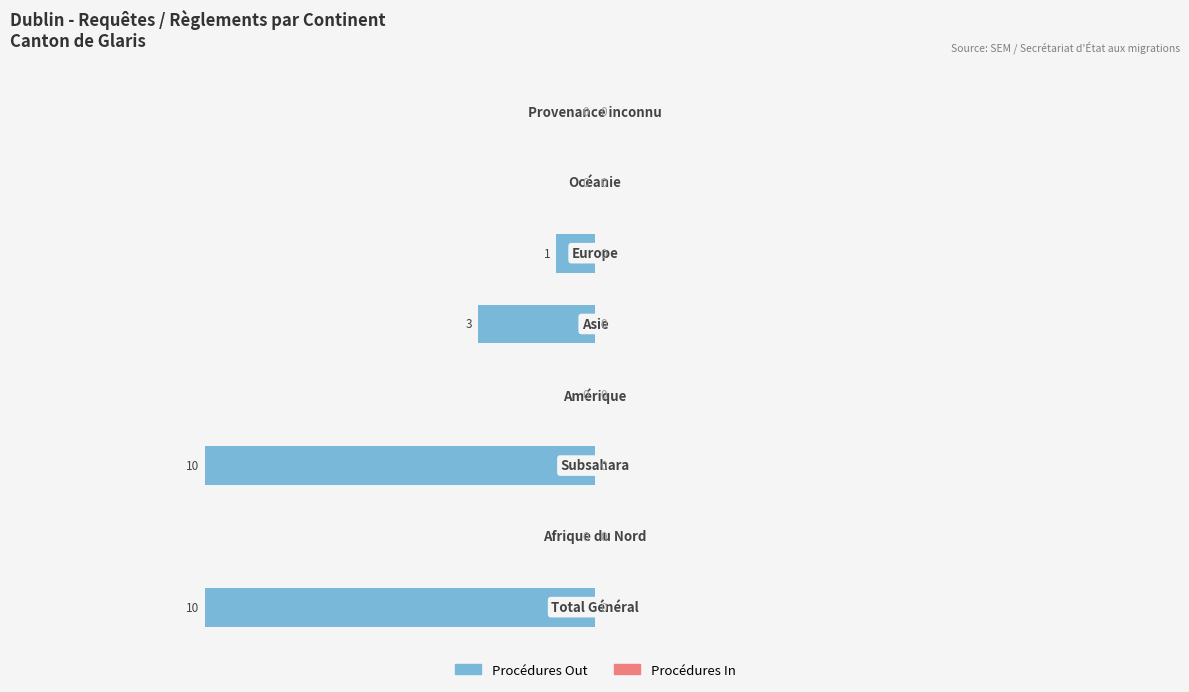

How many values are between -3 and 0?

6